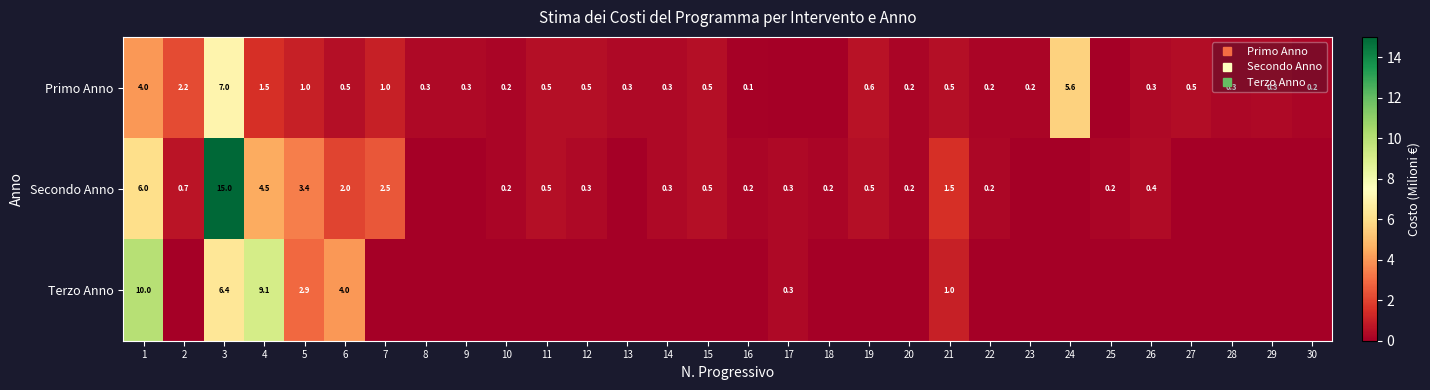

Which series has the largest total across all categories?

Secondo Anno